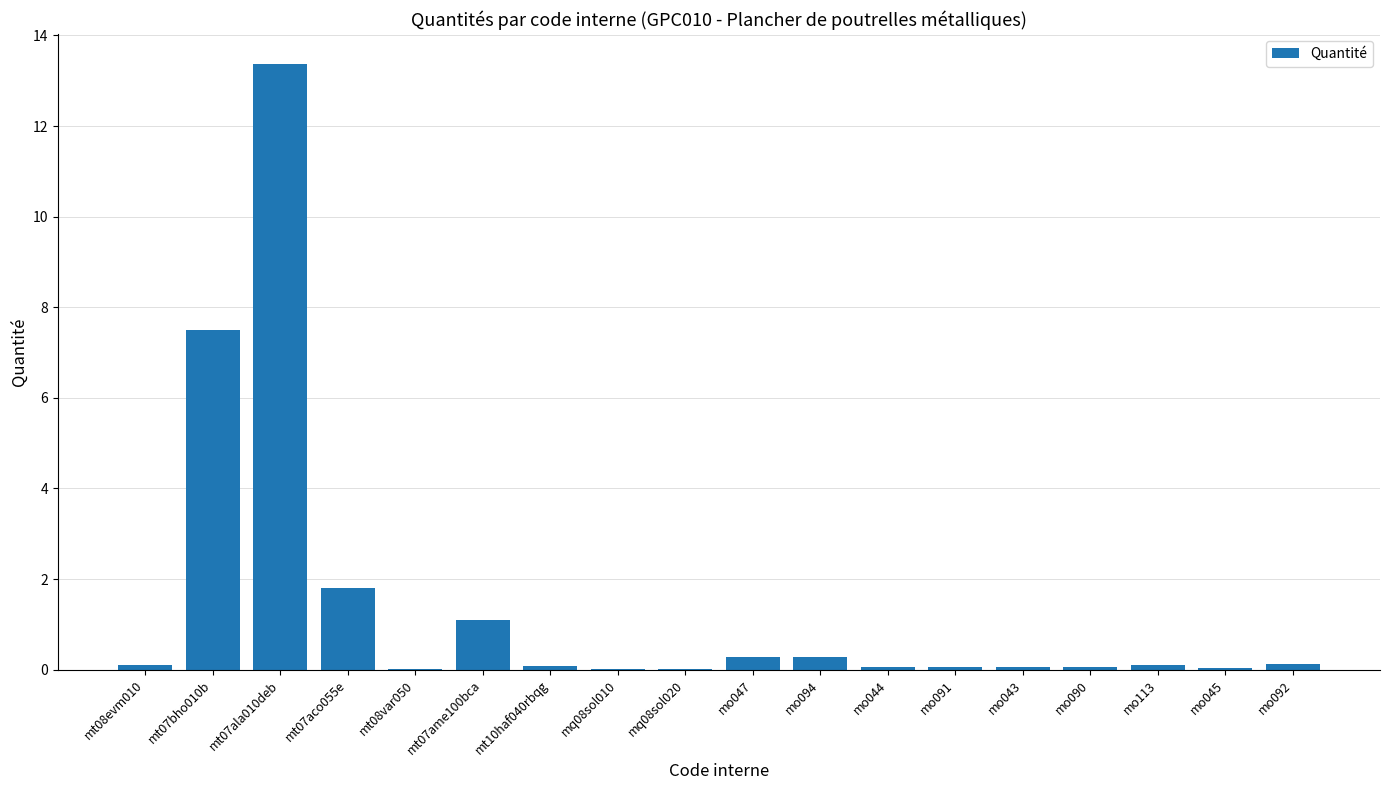

True or false: the data shows 0.0 at mo045.

True